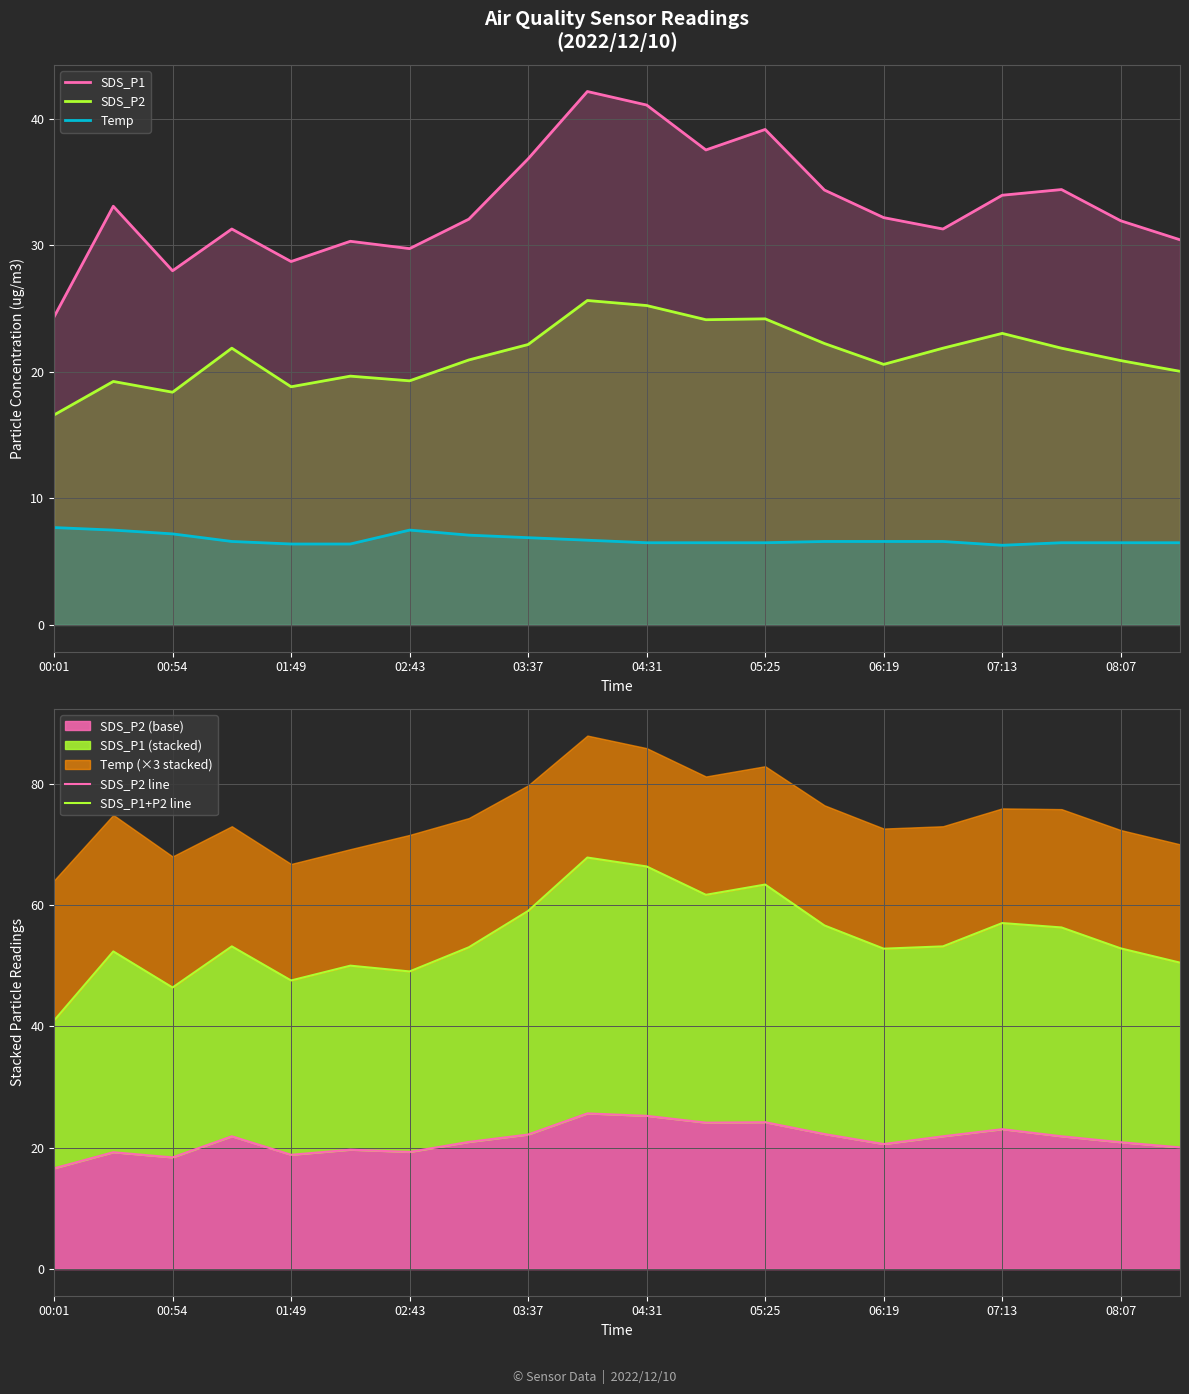

True or false: SDS_P1 and SDS_P1+P2 line cross at least once.

False